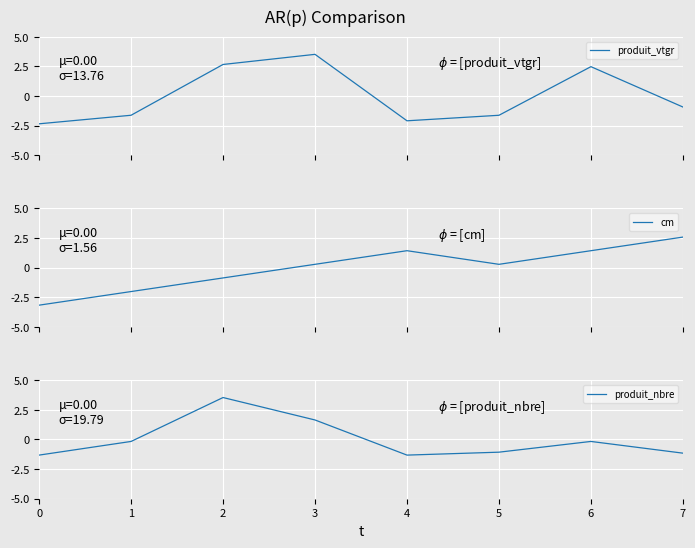

Which series has the largest range (max minus min)?

produit_nbre